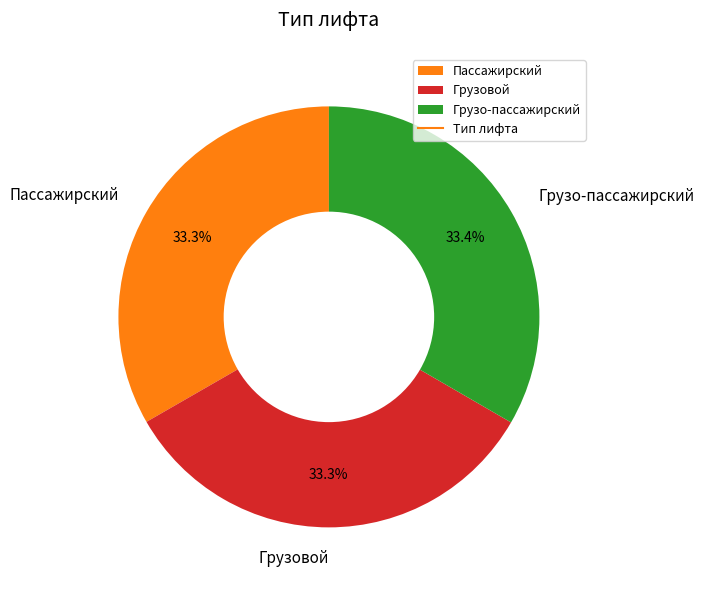

To the nearest percent, what percentage of the pie is Грузовой?

33%